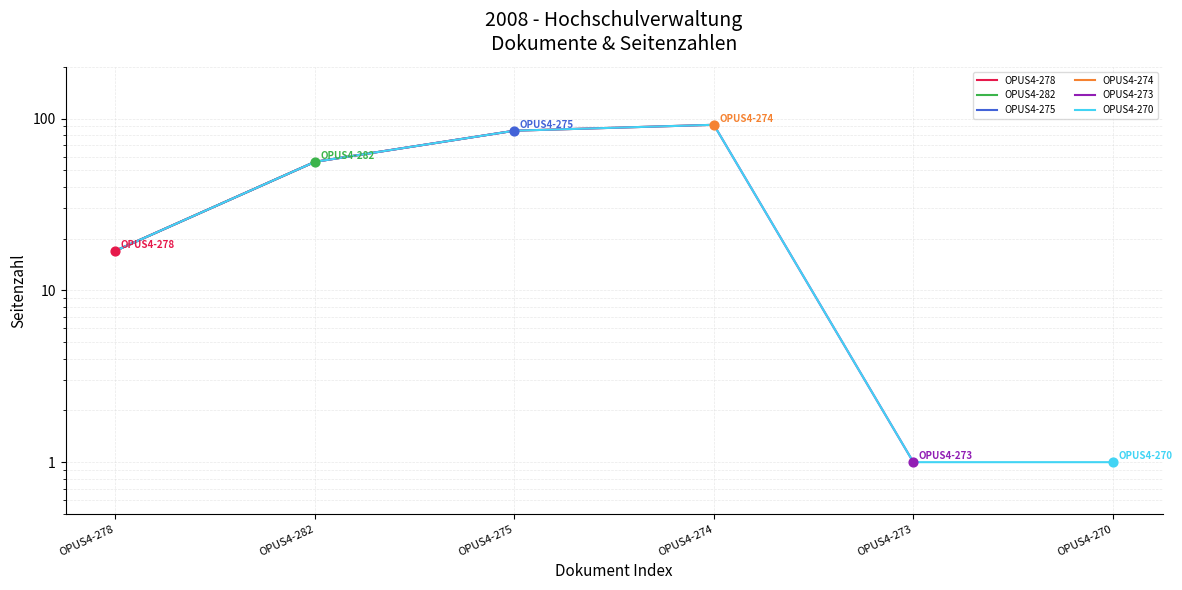

What is the change in value from OPUS4-282 to OPUS4-274?

+36